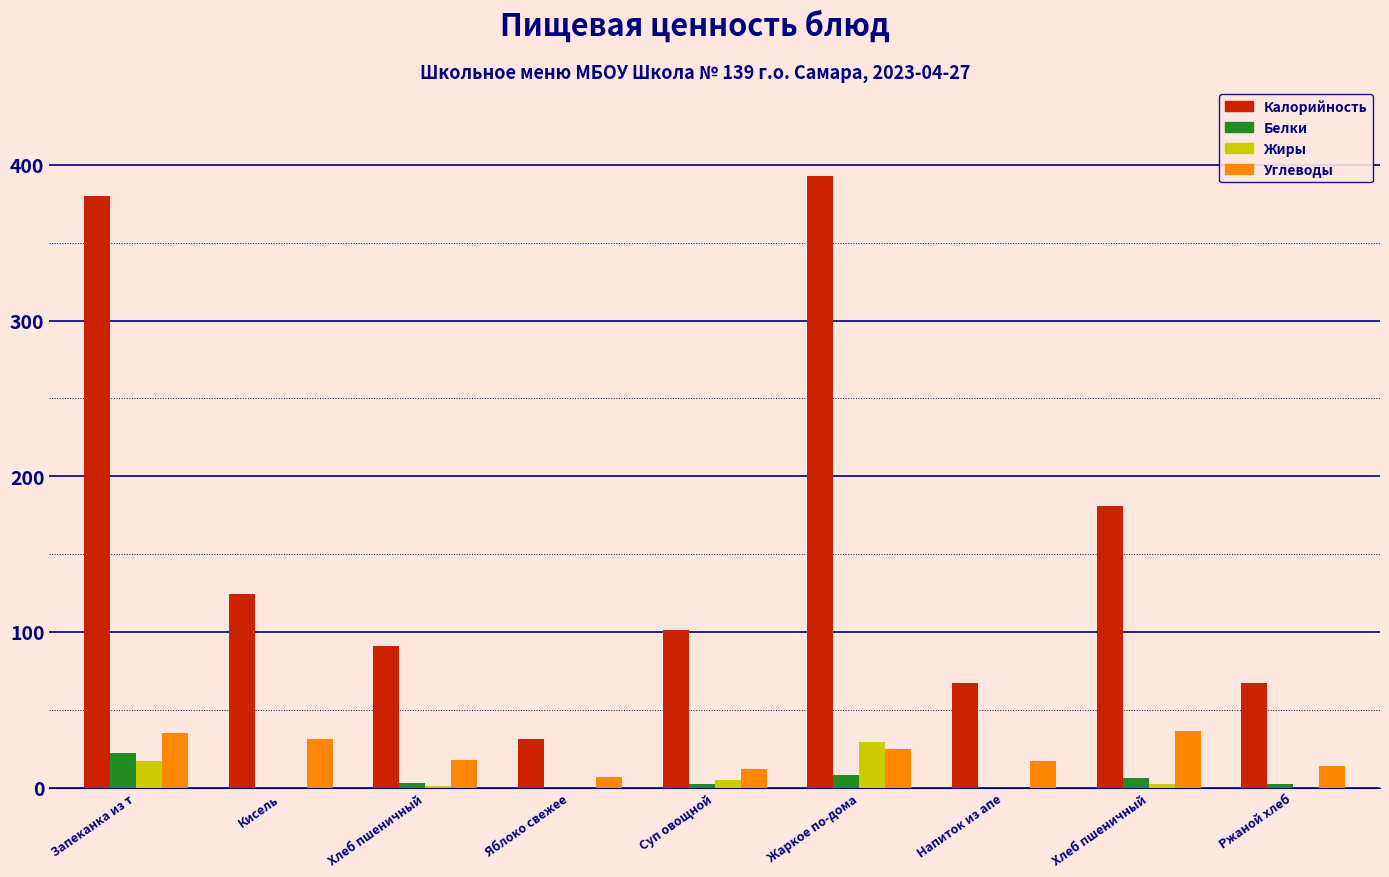

How many groups of bars are there?

9